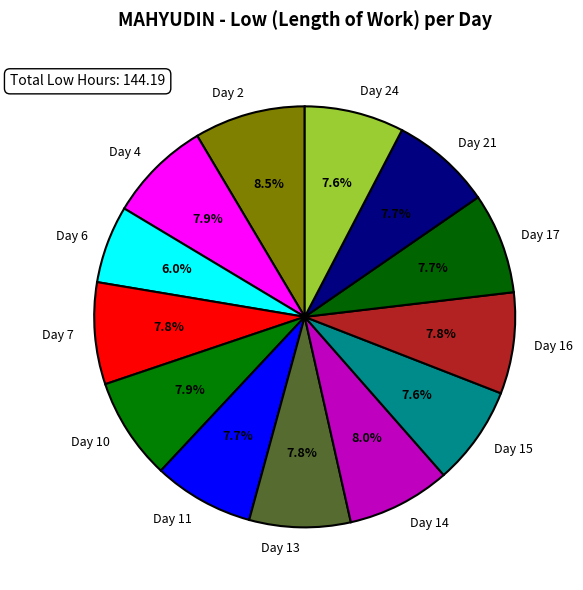

Count the number of slices in the pie.

13